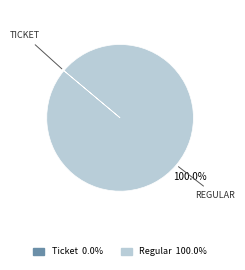

What is the majority slice?

Regular